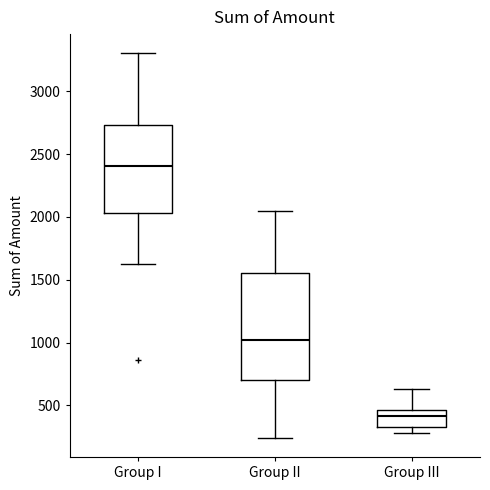

Reading left to right, transcribe this box plot: for each box, give where its median line is, the range the box spans, and where its two whiskers end, as read against the y-axis. The values are not printed on the chart, so give them approximately, as read against the axis.

Group I: median 2400, box 2050 to 2750, whiskers 1600 to 3300
Group II: median 1000, box 700 to 1550, whiskers 250 to 2050
Group III: median 400, box 350 to 450, whiskers 300 to 650